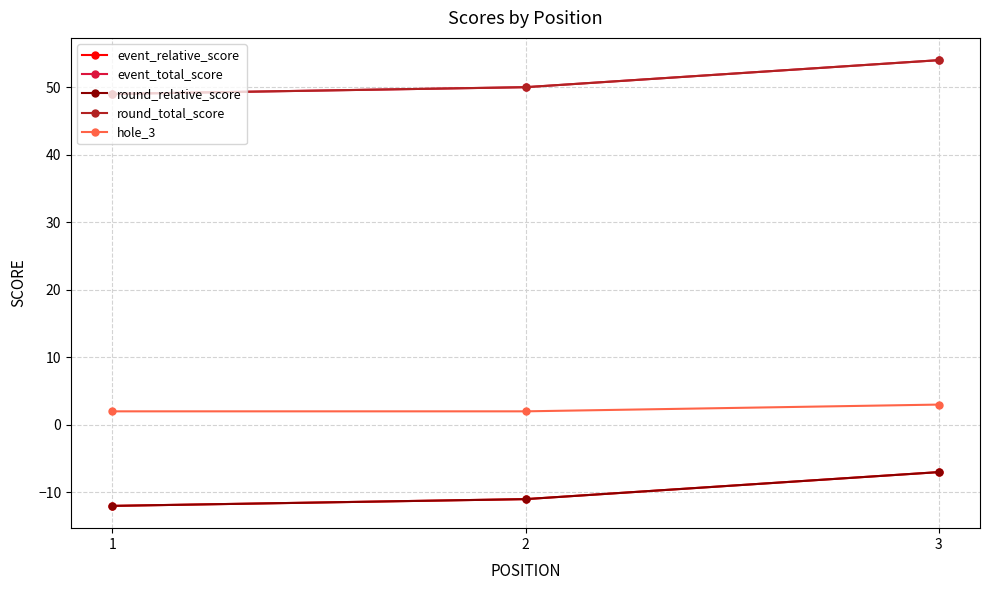

Is the value of round_total_score at 1 greater than the value of event_relative_score at 3?

Yes